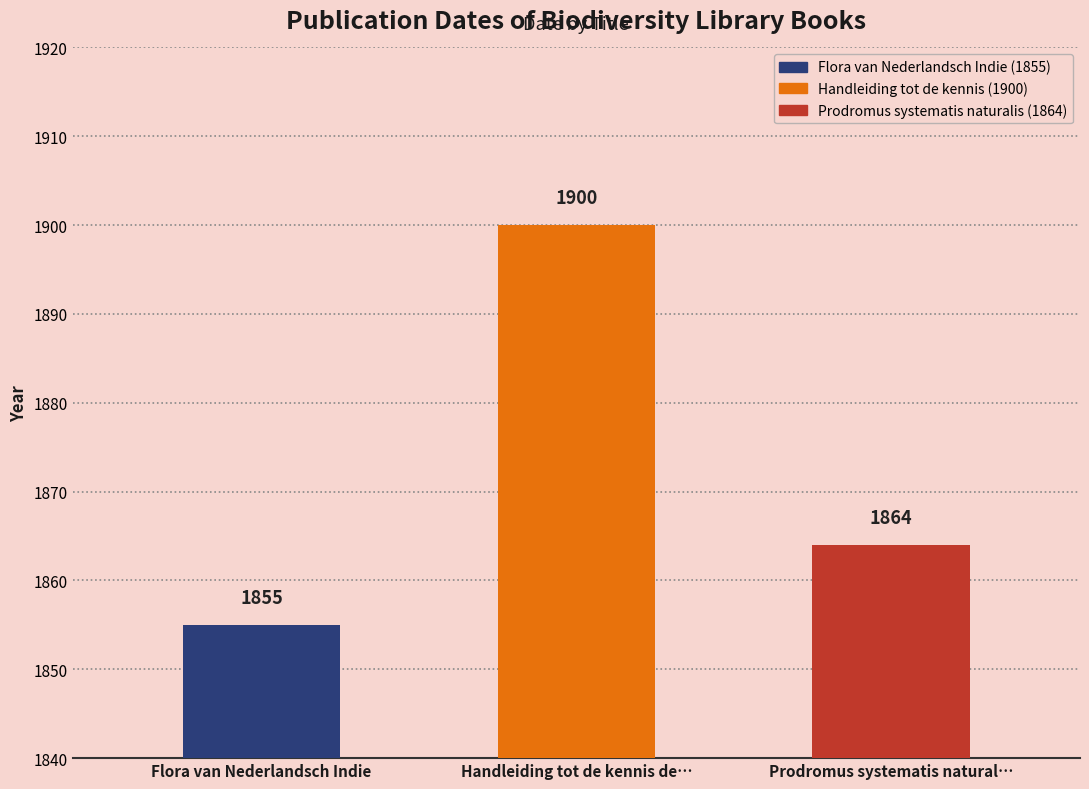

How many data points are less than 1864?

1